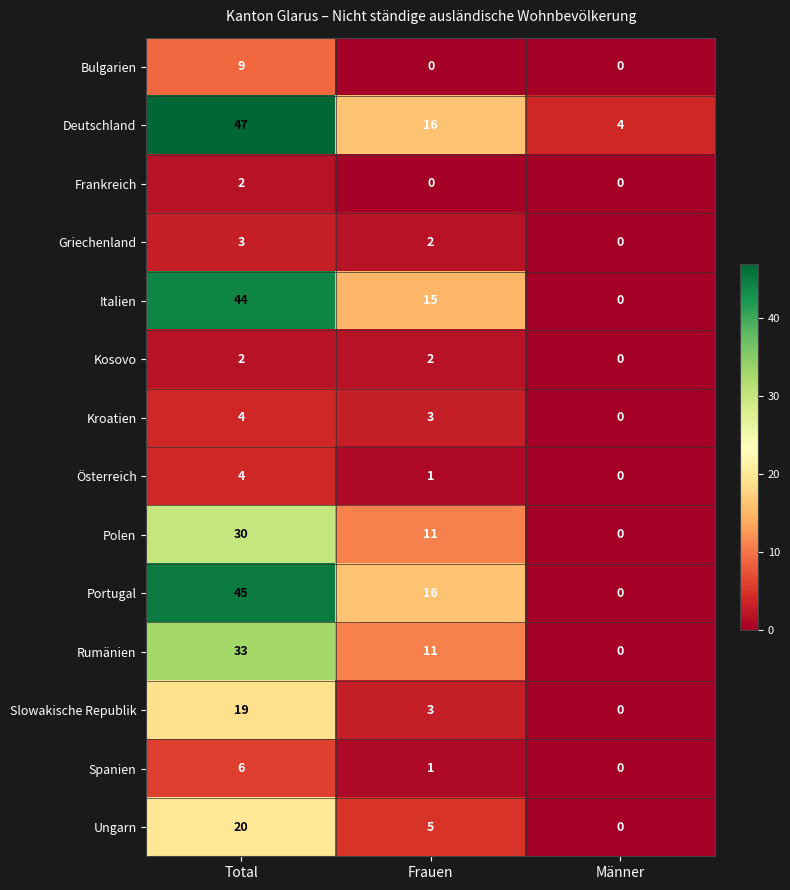

True or false: Rumänien has a value of 13 at Total.

False